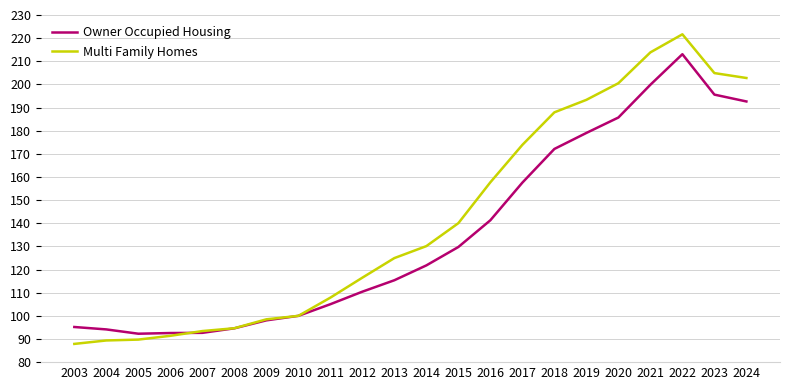

Is the value of Multi Family Homes at 2017 greater than the value of Owner Occupied Housing at 2021?

No